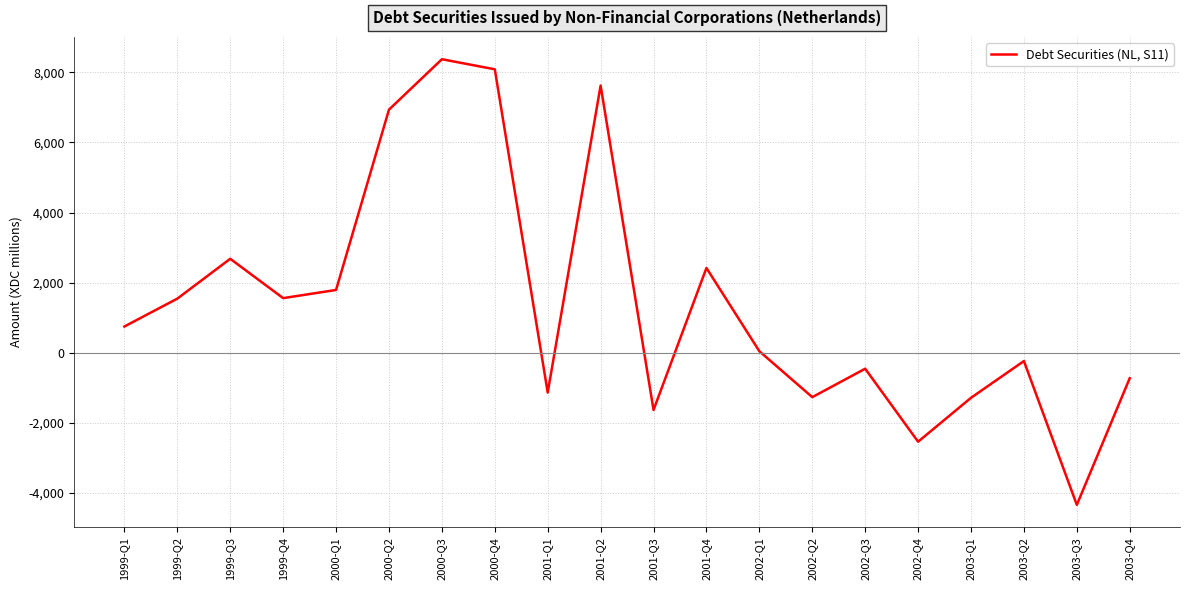

Between 2000-Q3 and 2002-Q1, which is larger?

2000-Q3